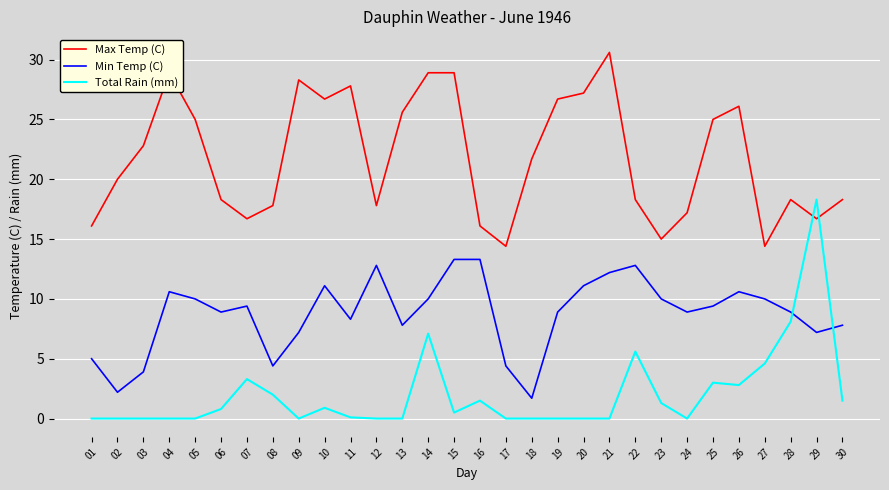

What are all the series names shown in the legend?

Max Temp (C), Min Temp (C), Total Rain (mm)